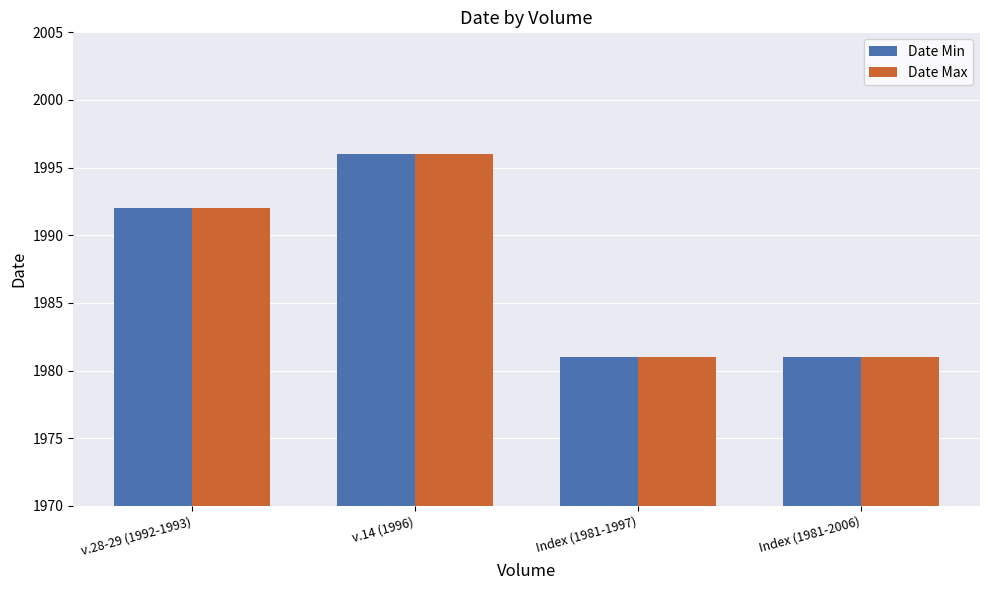

True or false: Date Min has a value of 1996 at v.14 (1996).

True